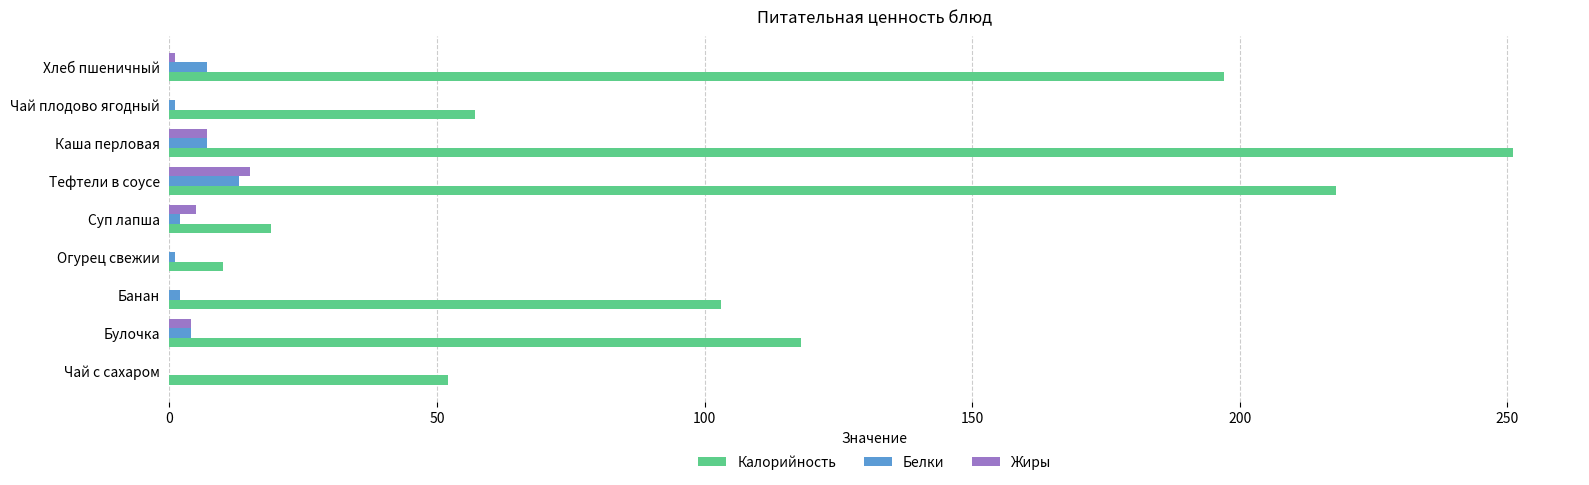

At which label does Калорийность reach its peak?

Каша перловая